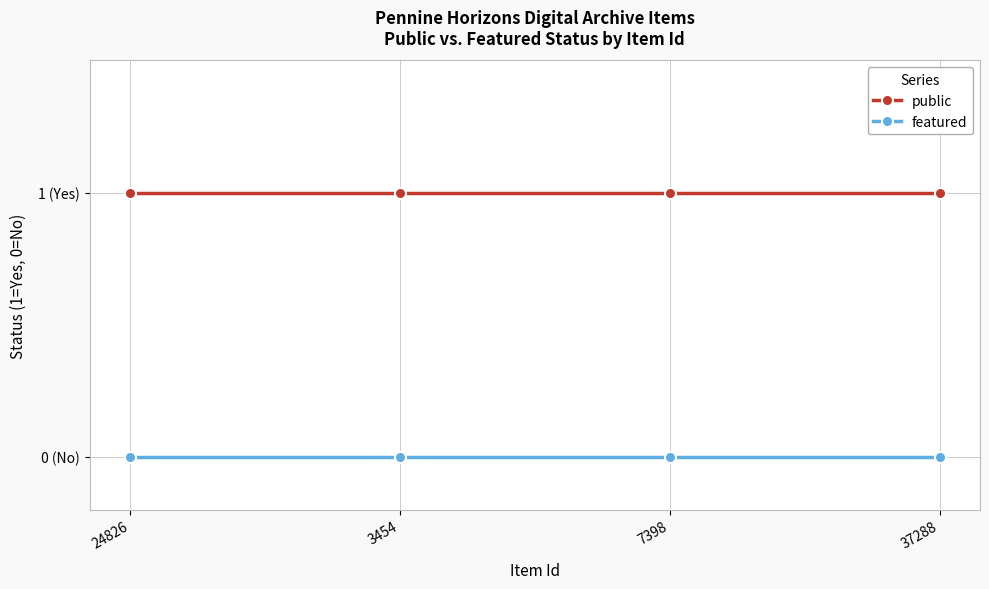

Rank the series by their maximum value, from highest to lowest.

public, featured